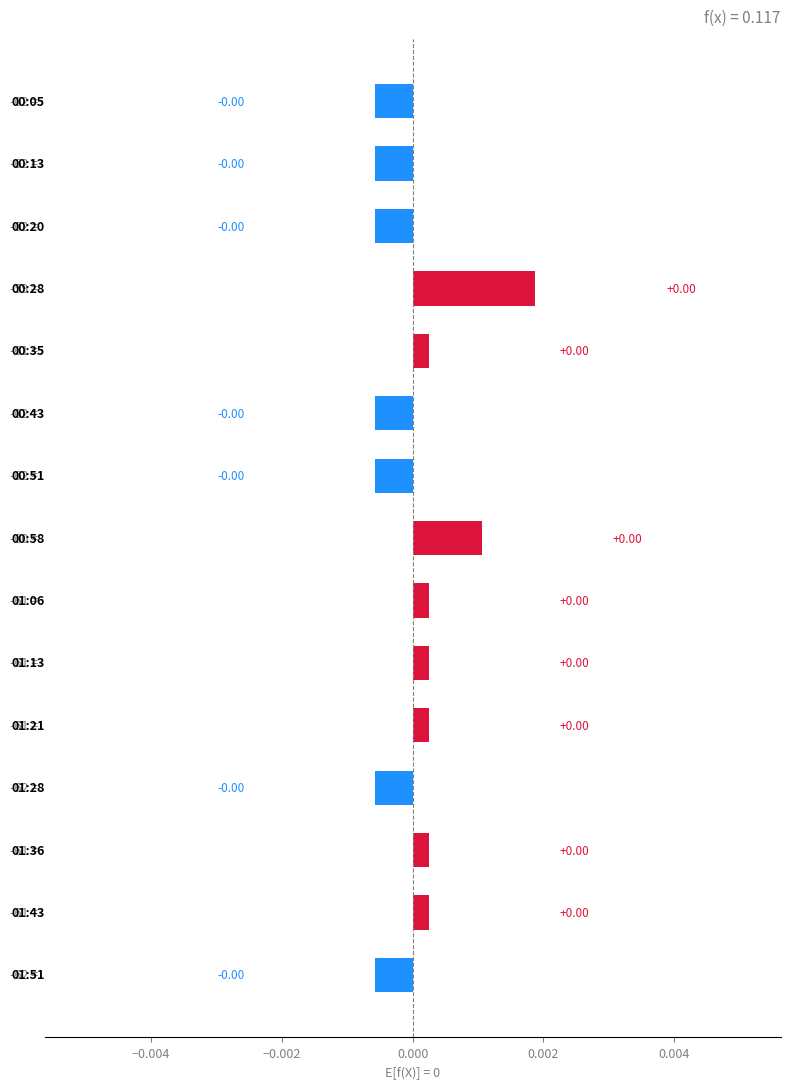

Count the number of values greater than 0.

8